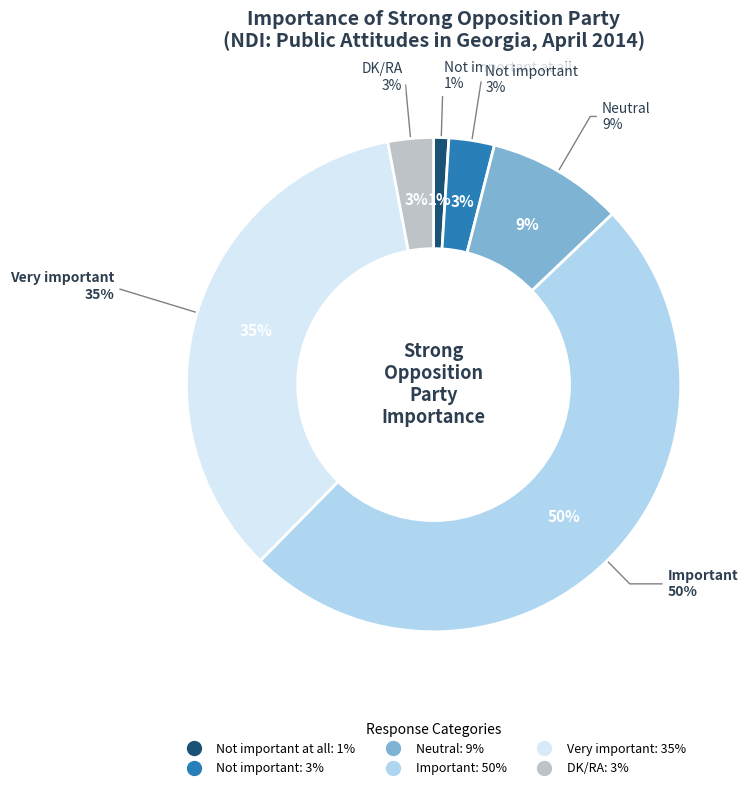

To the nearest percent, what is the difference between the DK/RA and Very important slice percentages?

32%